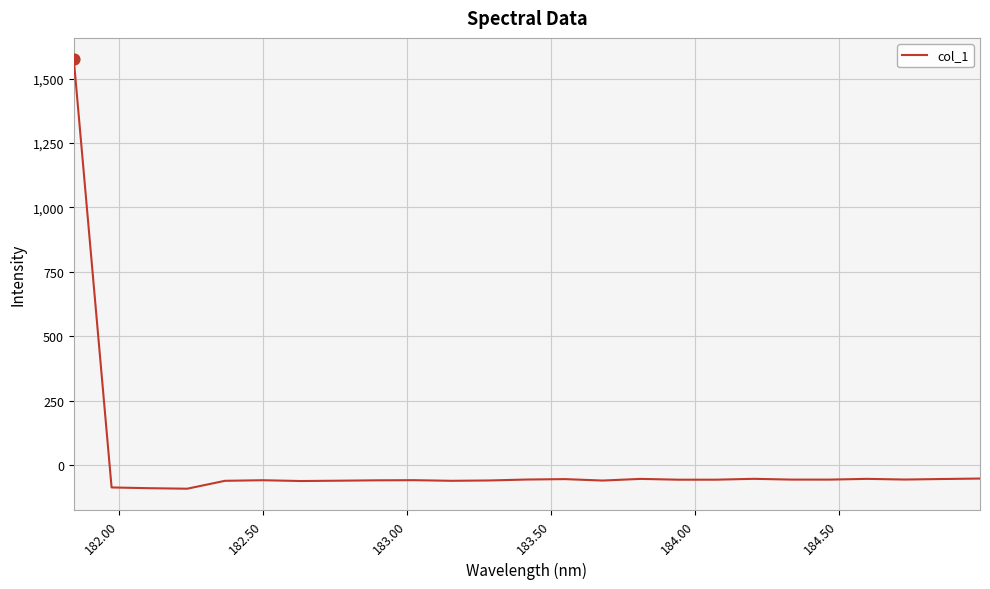

What is the difference between the maximum and minimum values?

1667.3